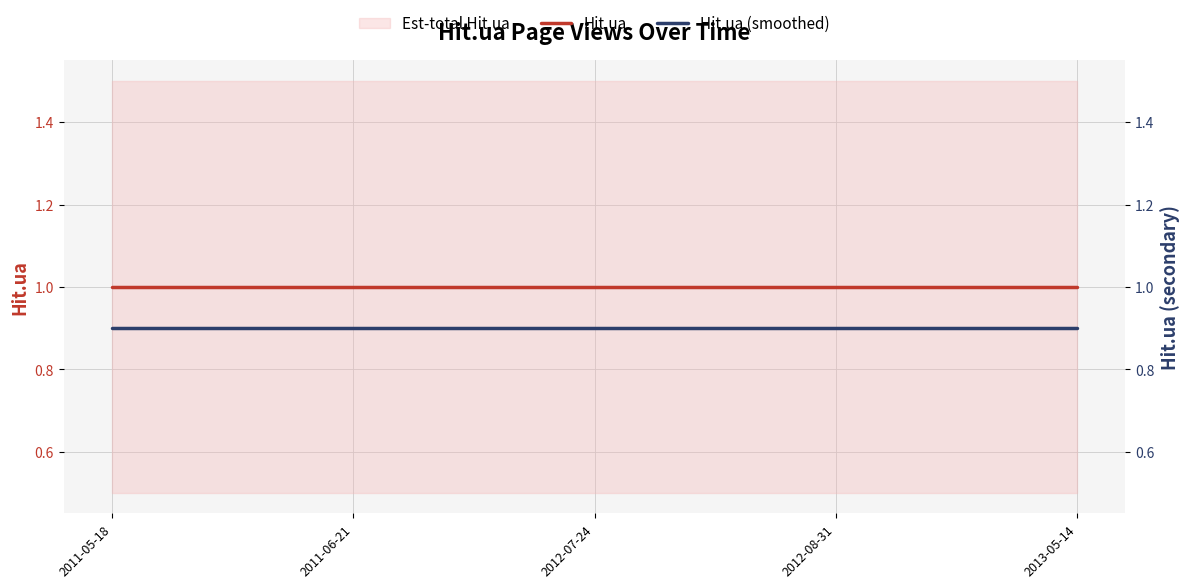

At which category is the sum across all series the highest?

2011-05-18